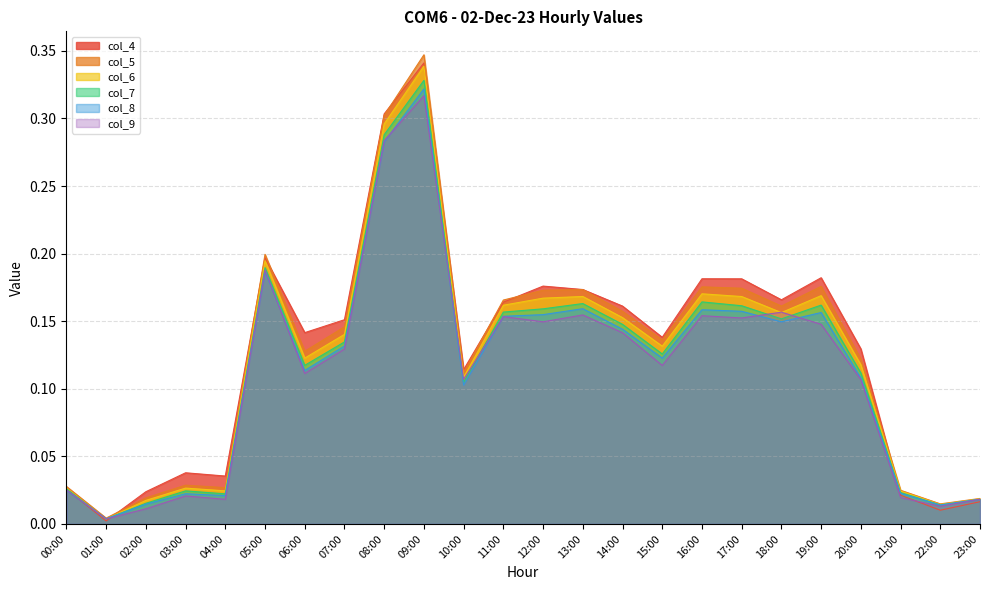

Where is the first local maximum for col_4?

03:00